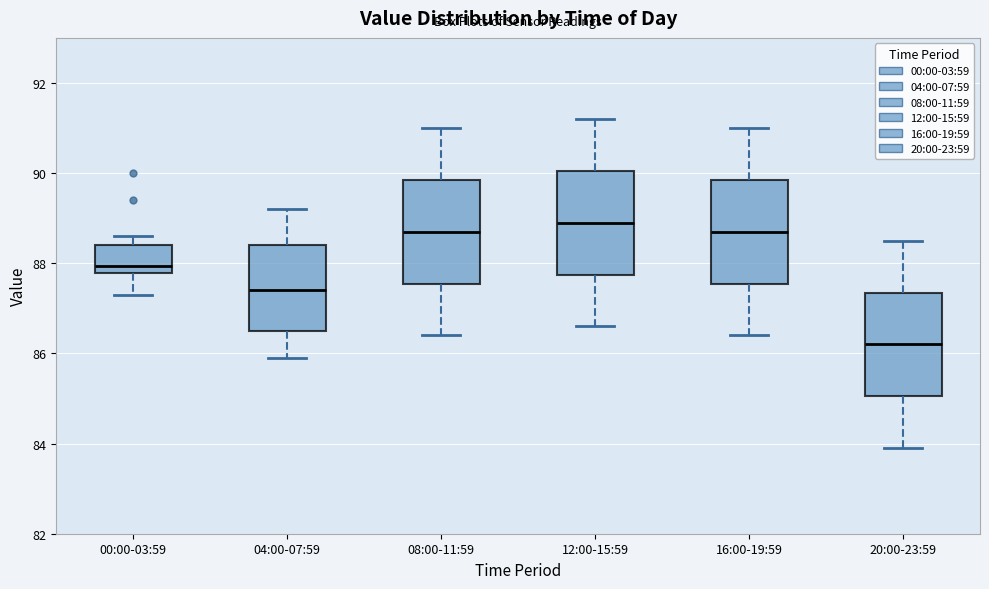

Which box has the highest median line?

12:00-15:59